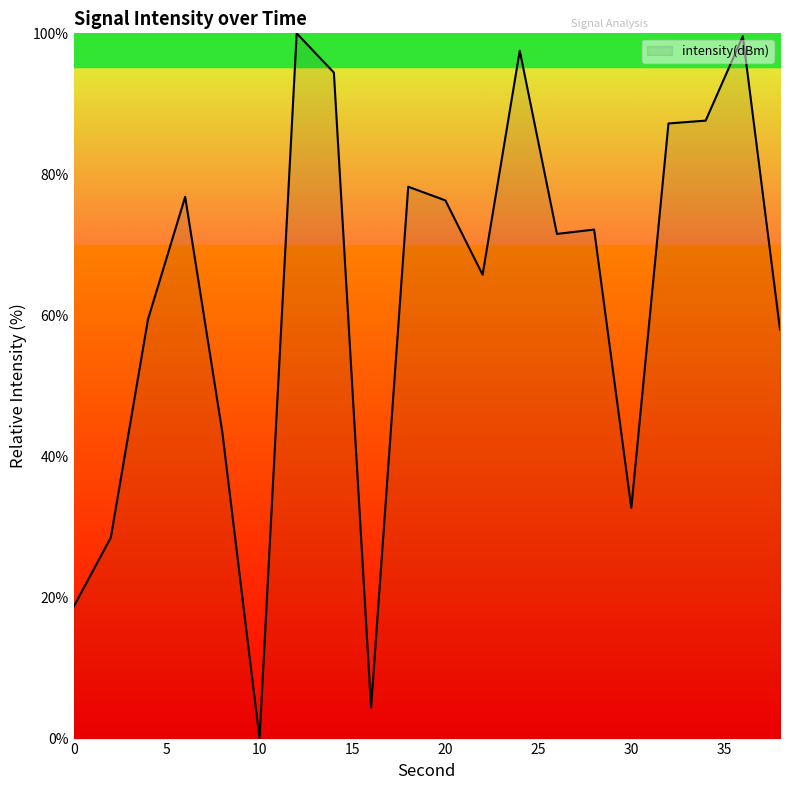

What is the difference between the maximum and minimum values?

100.0